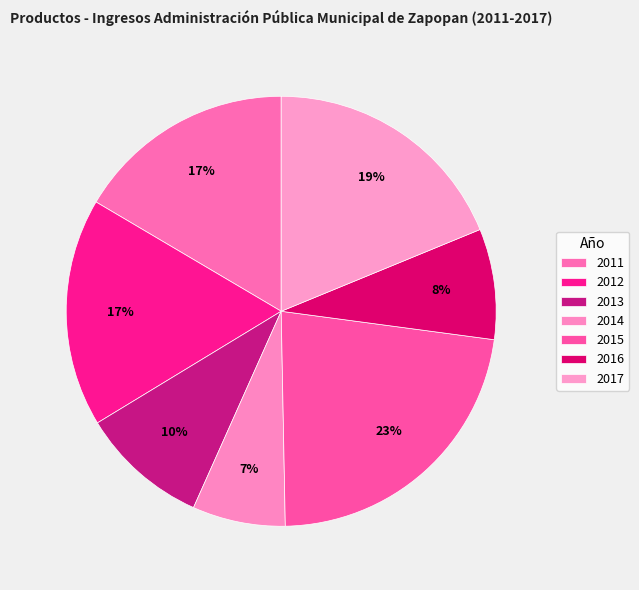

Approximately how many times larger is the value at 2016 compared to 2011?

0.5